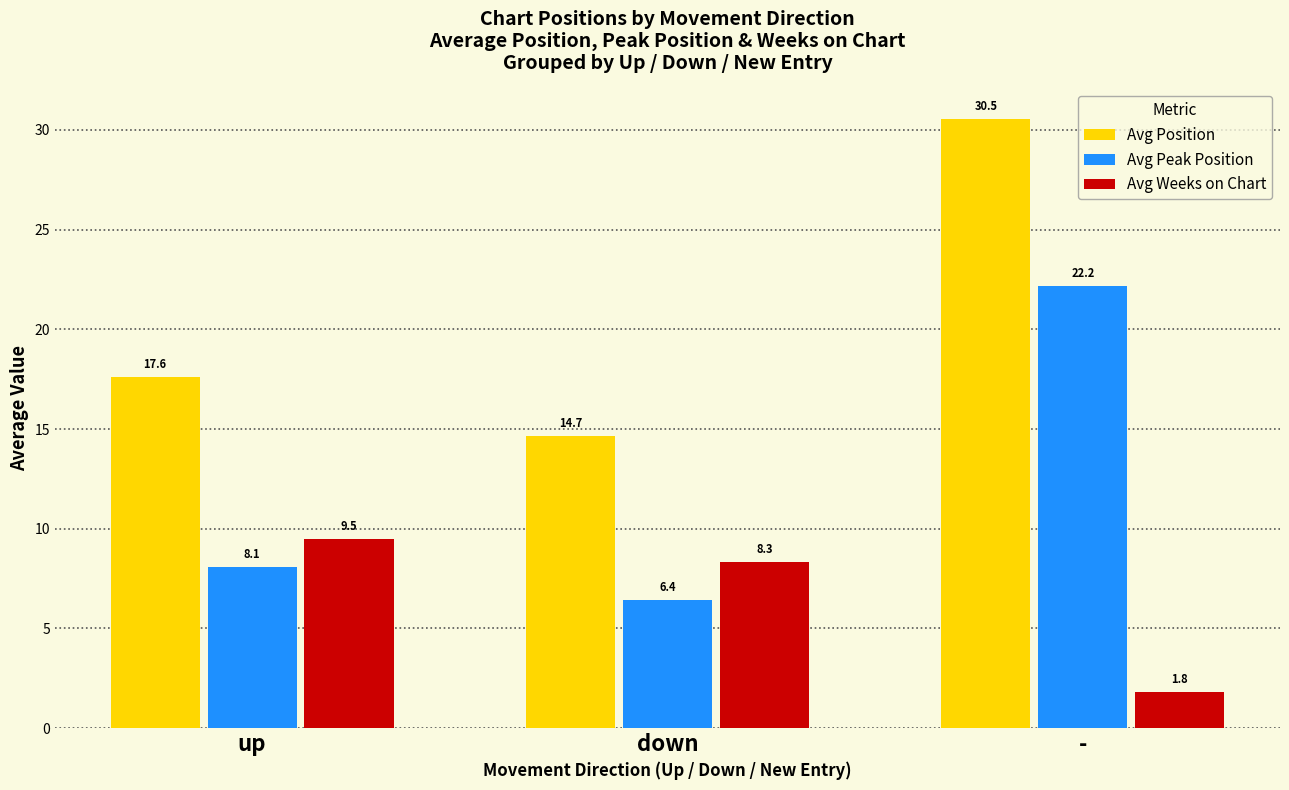

What is the value of the Avg Peak Position bar at the 2nd from the left?

6.4